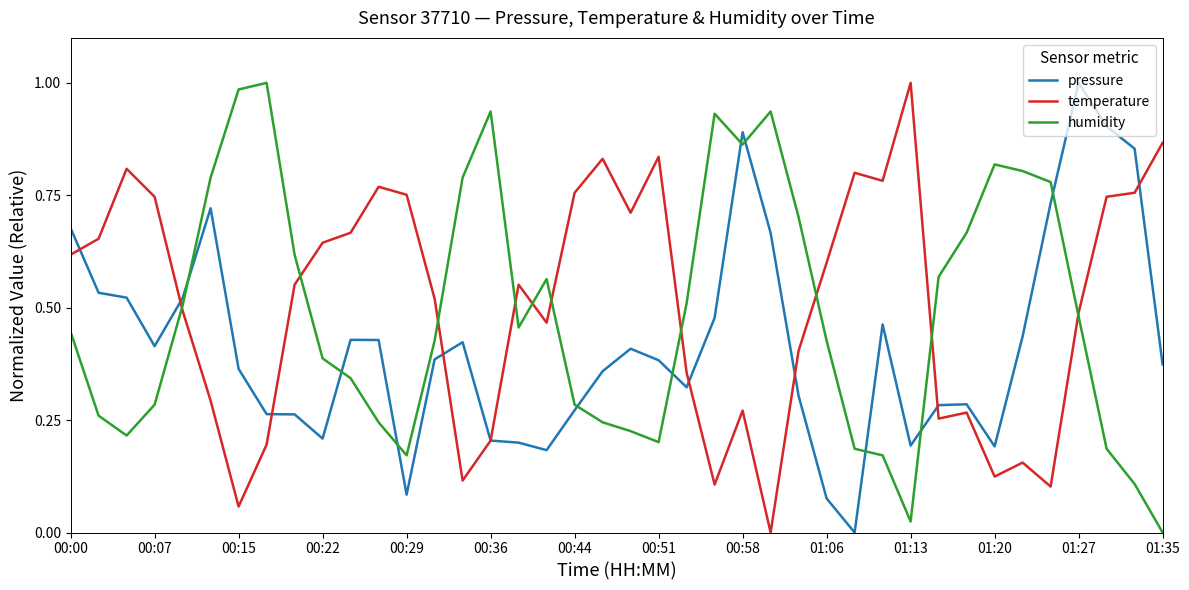

Which category has the highest value in the pressure series?

01:27